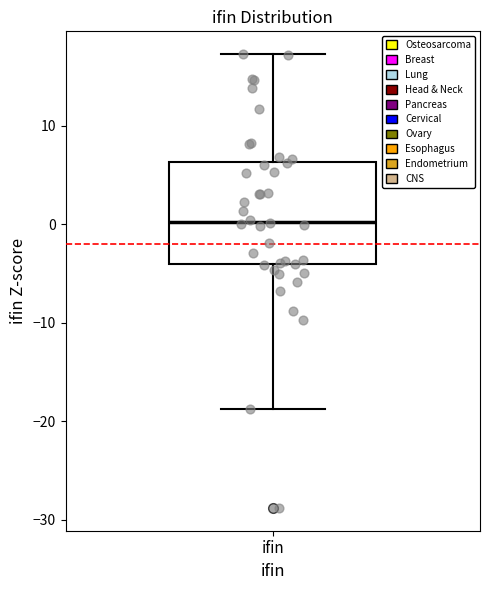

Transcribe this box plot: give where the median line is, the range the box spans, and where the two whiskers end, as read against the y-axis. The values are not printed on the chart, so give them approximately, as read against the axis.

median 0, box -4 to 6, whiskers -19 to 17